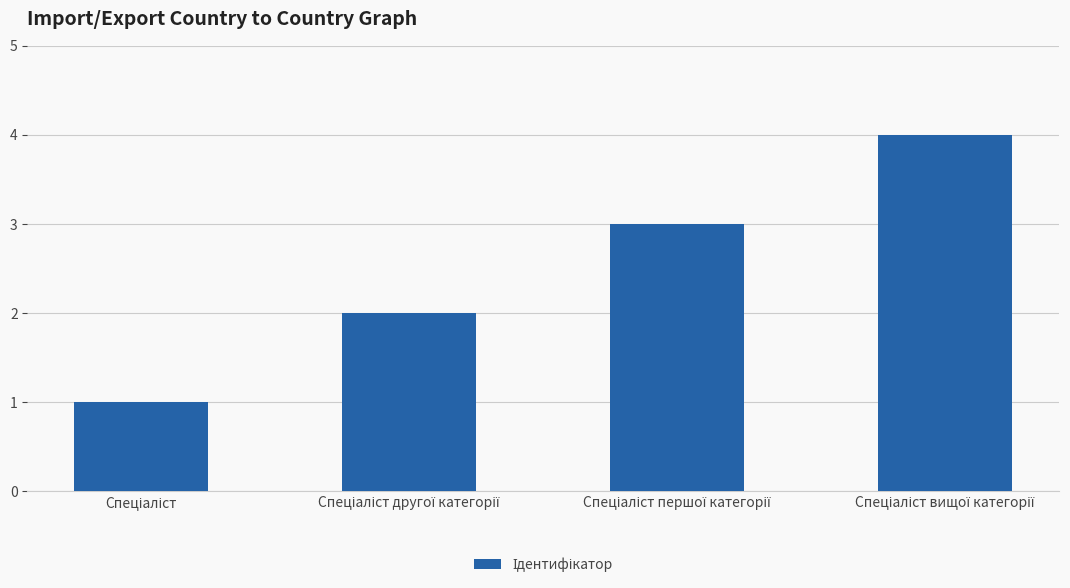

What is the sum of all values?

10